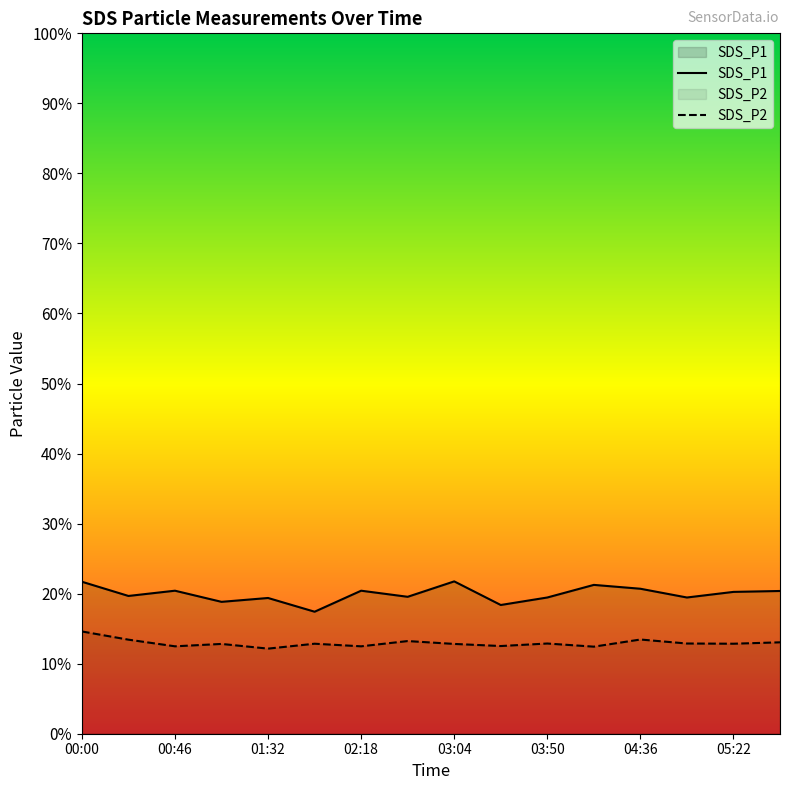

True or false: SDS_P2 has a value of 12.2 at 01:32.

True